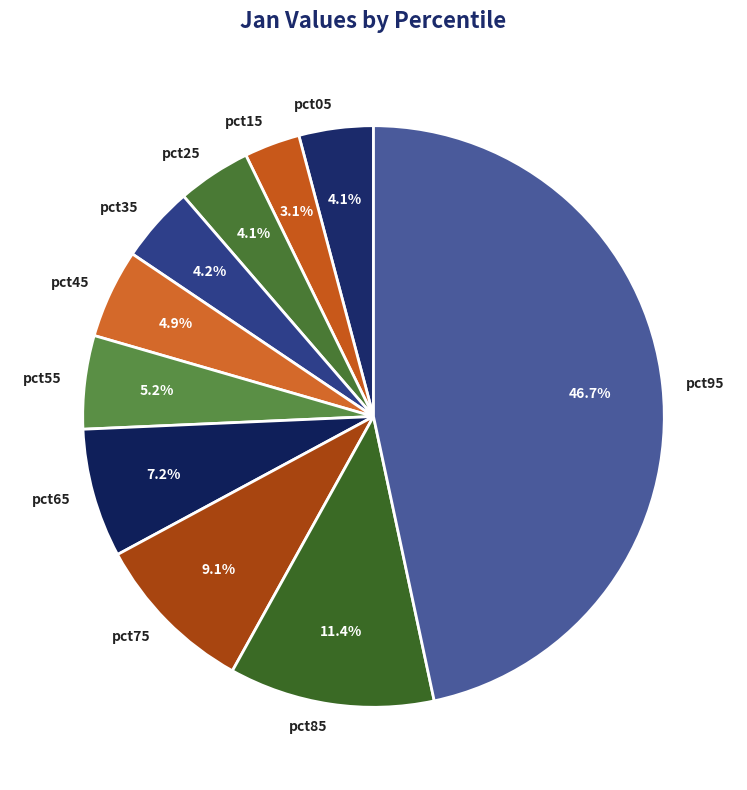

Does pct25 account for over 50% of the chart?

No